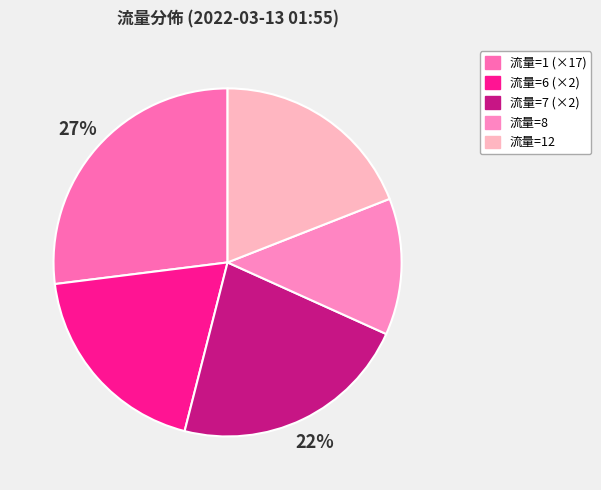

How many segments does this pie chart have?

5